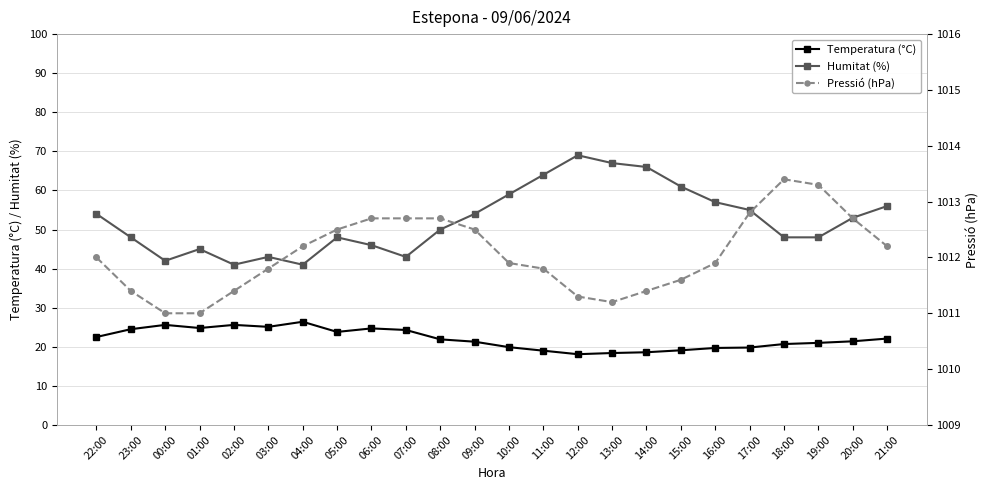

What is the maximum value shown in the chart?

1013.4